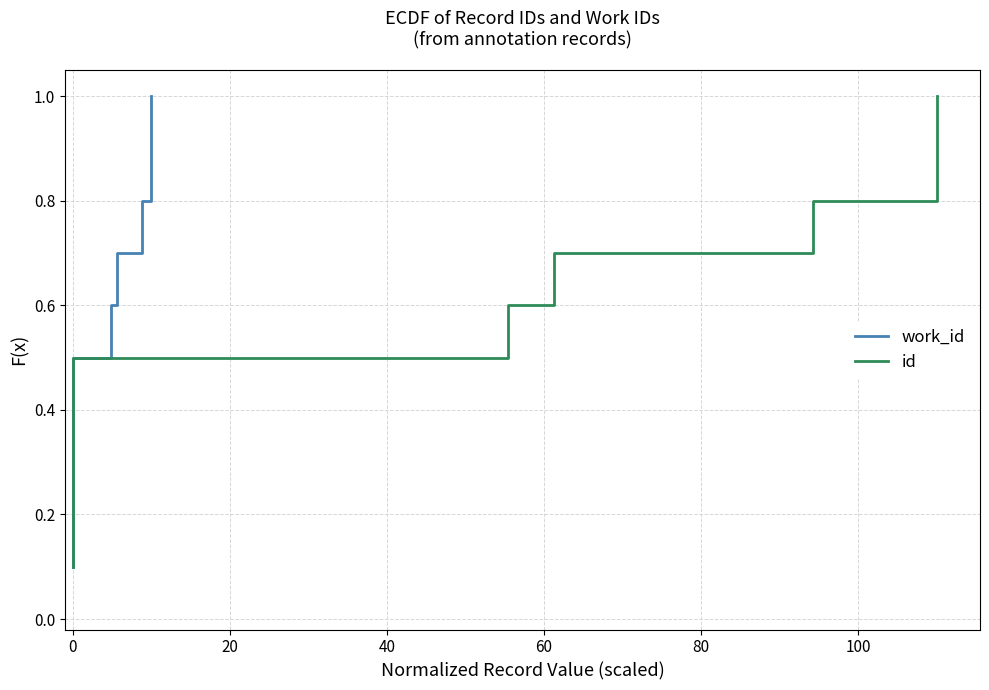

What are all the series names shown in the legend?

work_id, id